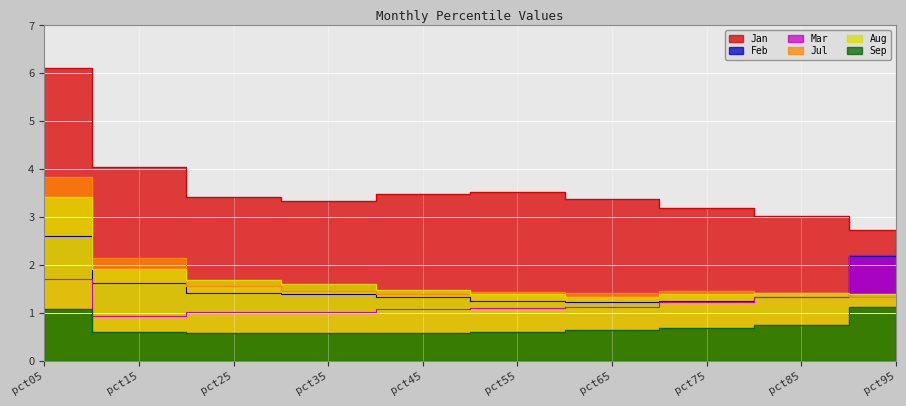

What is the value of the Jan point at the 3rd from the left?

3.4